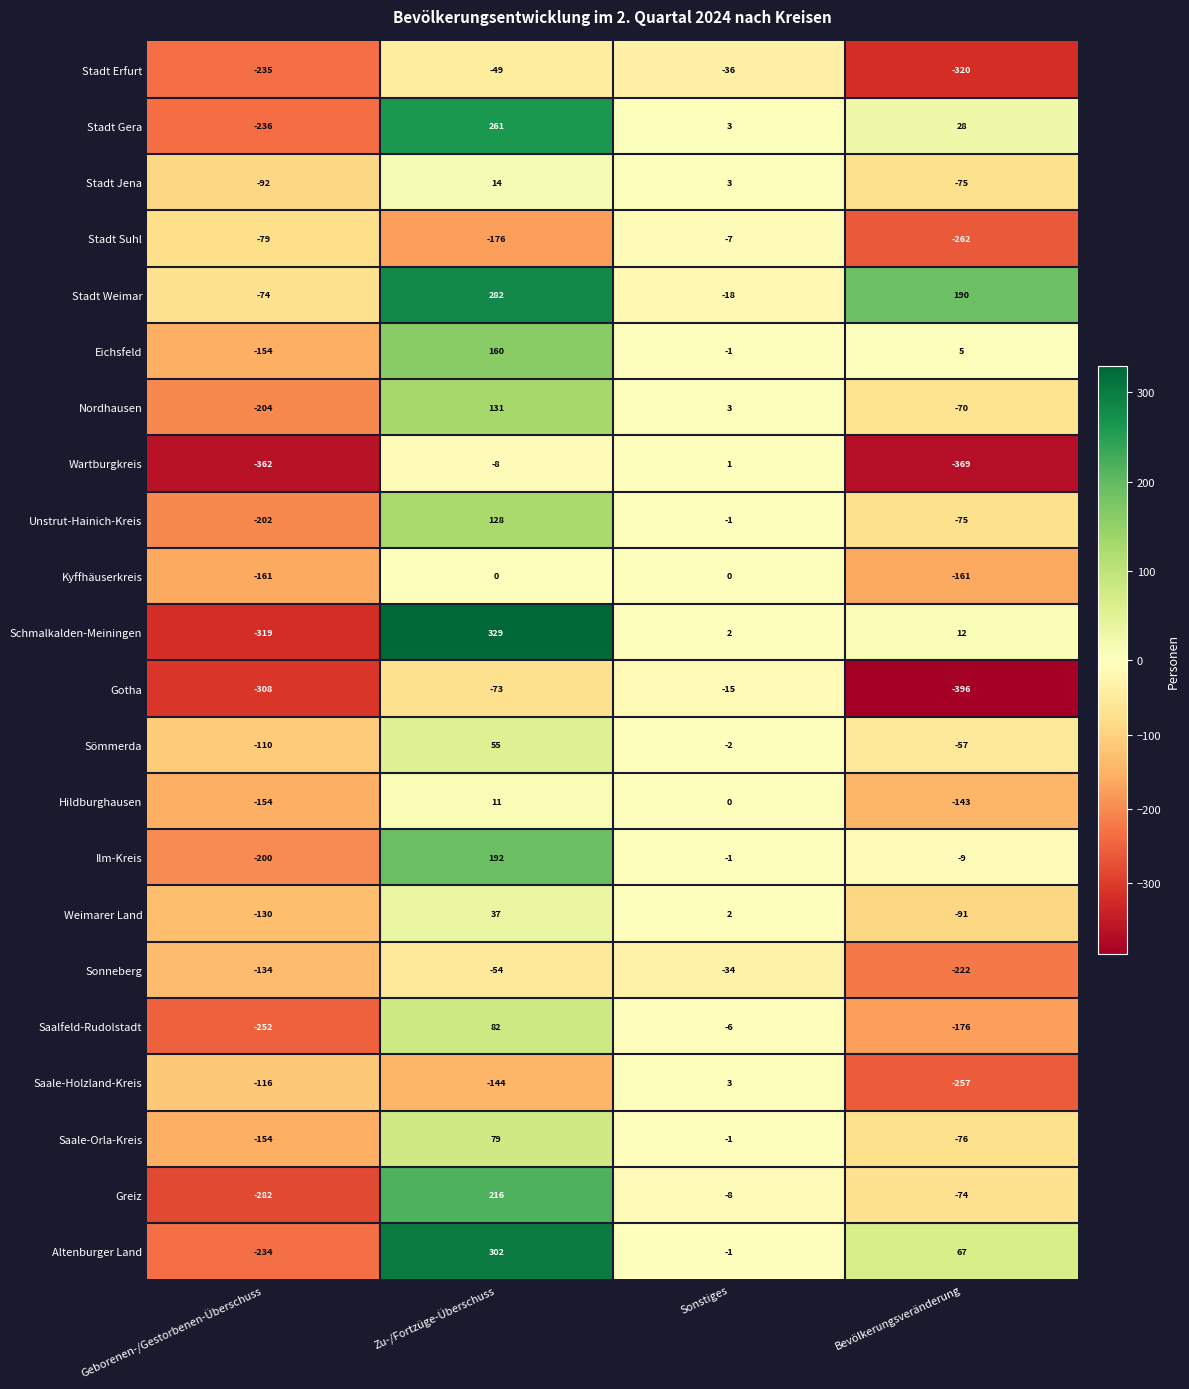

What is the smallest value displayed?

-396